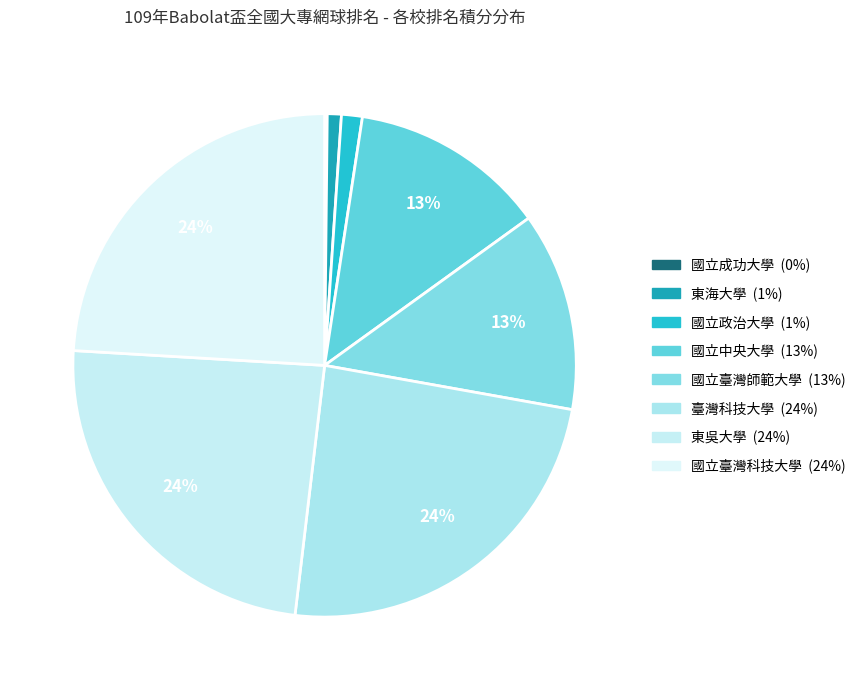

Between 國立中央大學 and 東海大學, which is larger?

國立中央大學